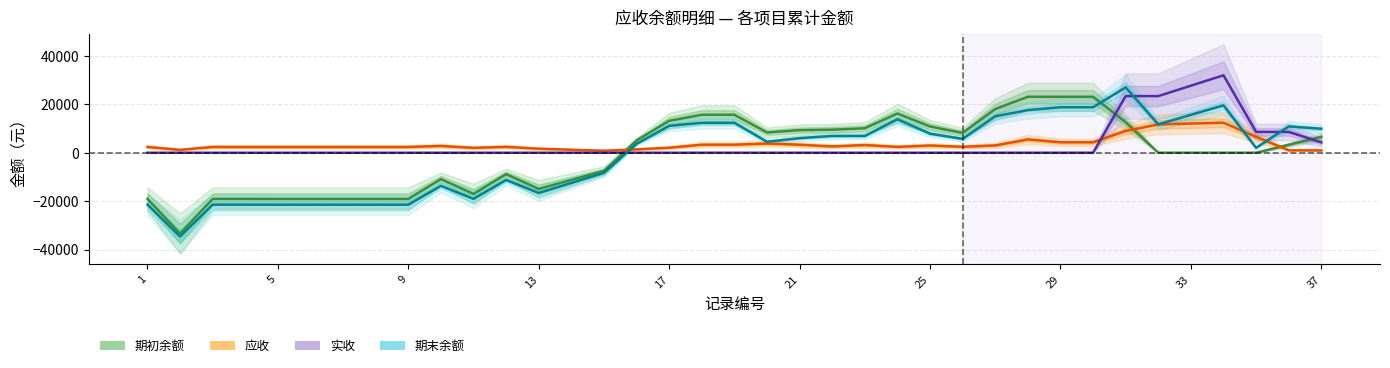

How many lines are shown in the chart?

4